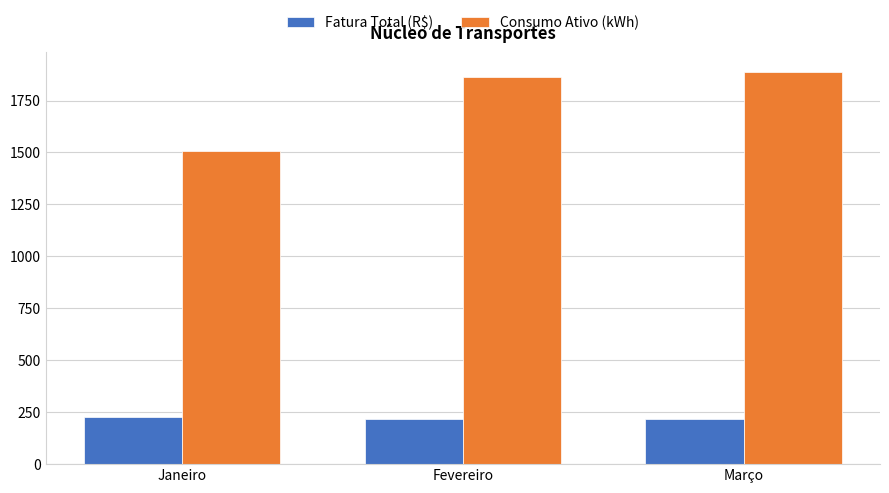

What is the sum of the Consumo Ativo (kWh) values at Fevereiro and Janeiro?

3372.0